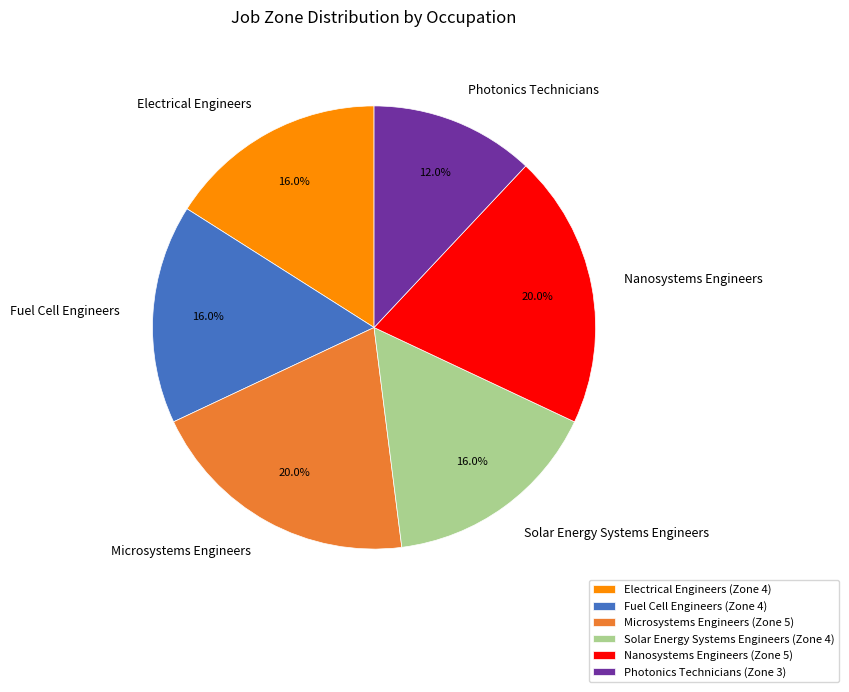

The Fuel Cell Engineers slice represents 29% of the pie. True or false?

False